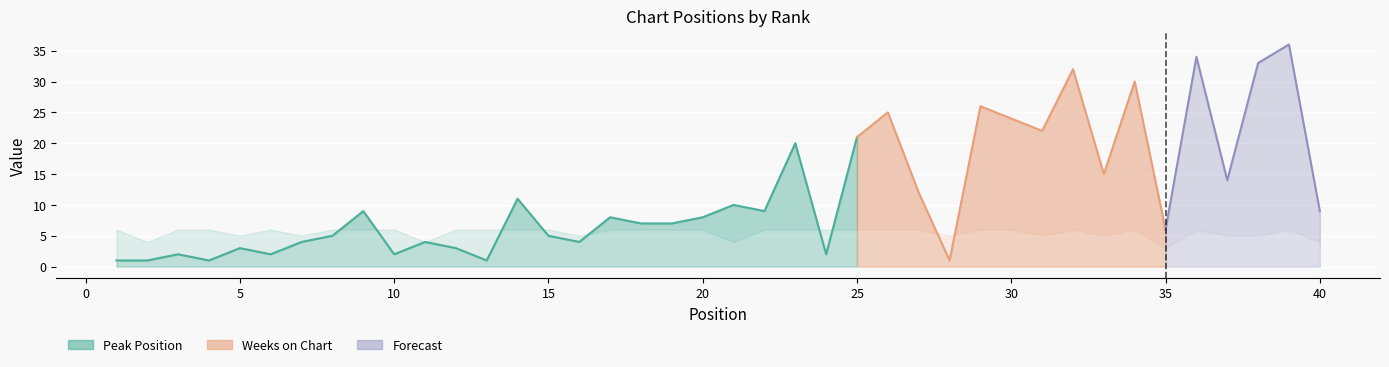

What is the average value of the Weeks on Chart series?

6